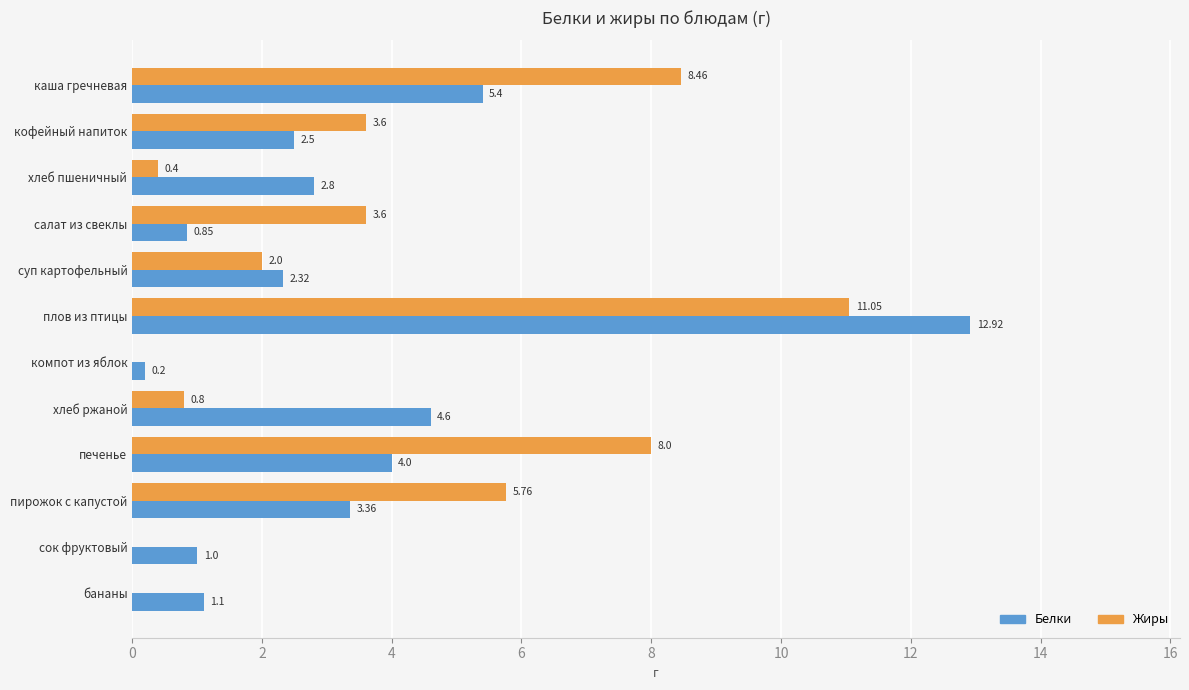

What are all the series names shown in the legend?

Белки, Жиры